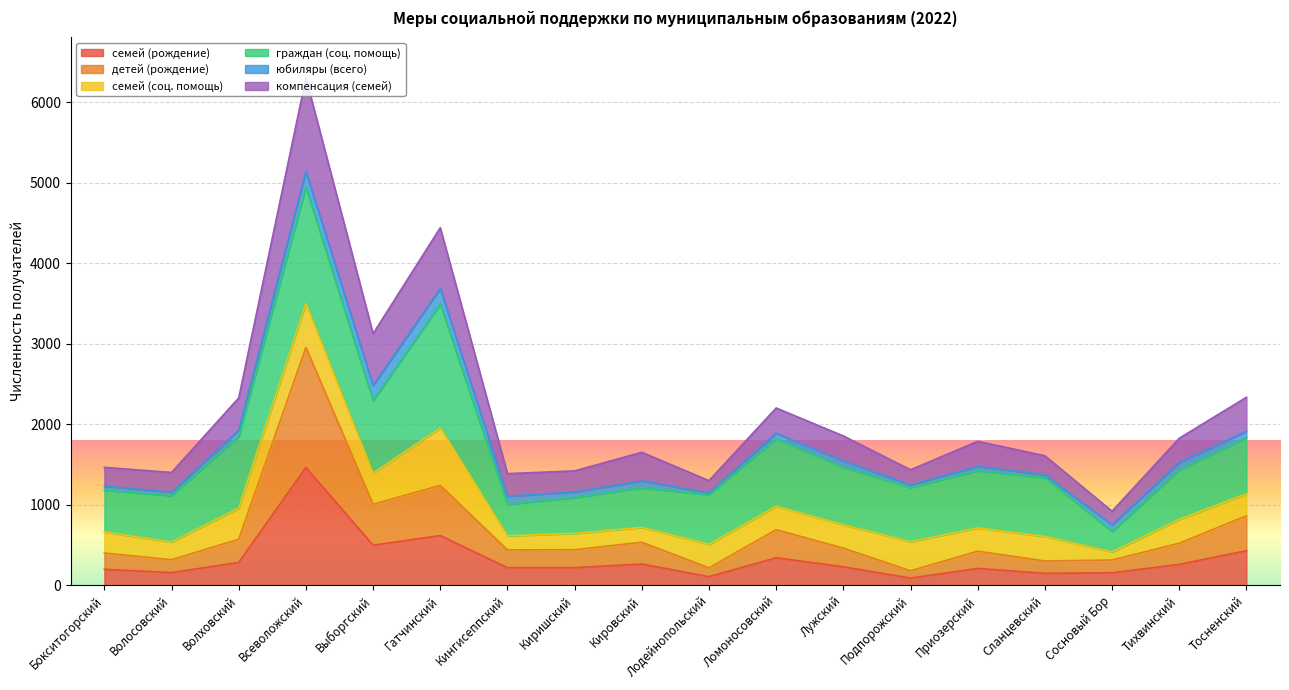

Where does the компенсация (семей) series first go above 1788?

Волховский